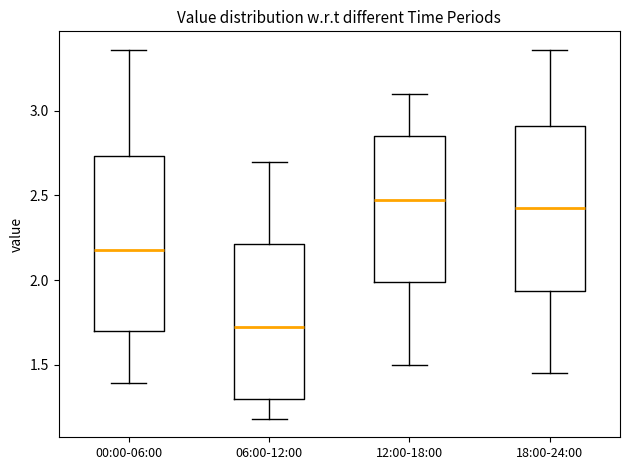

Which box is the tallest, from its lower edge to its upper edge?

00:00-06:00